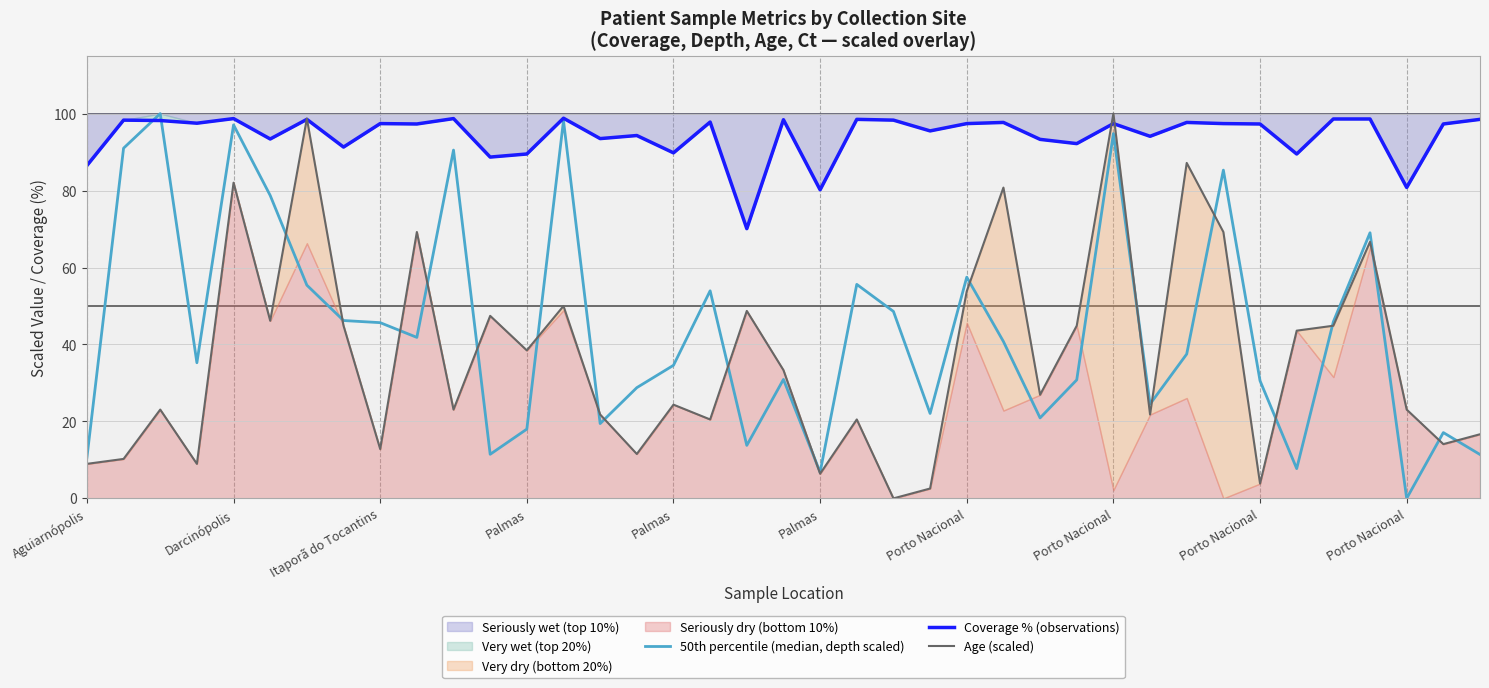

How many interior local peaks does the Coverage % (observations) series have?

13